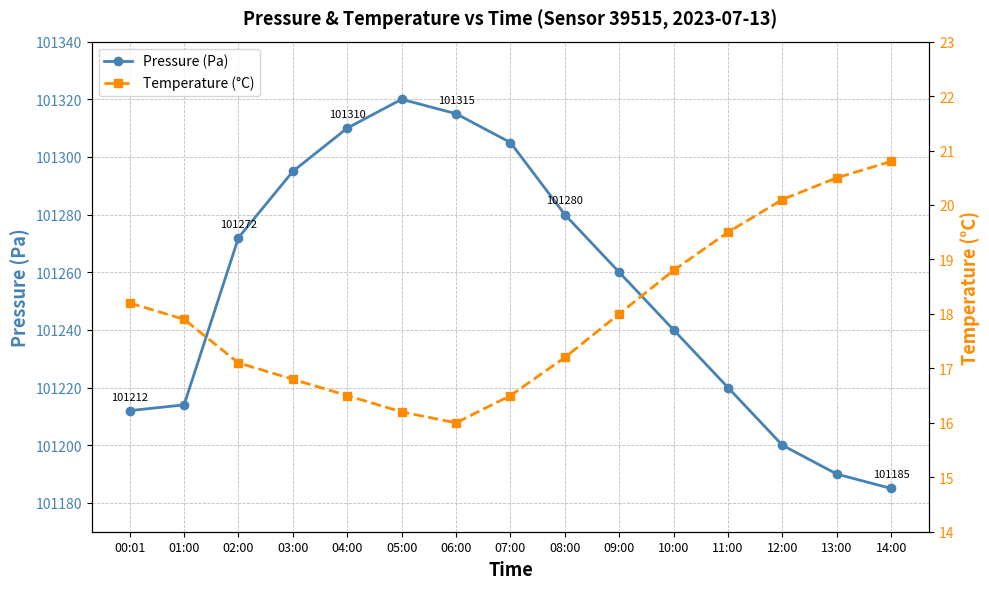

What is the value of the Pressure (Pa) point at the 5th from the left?

101310